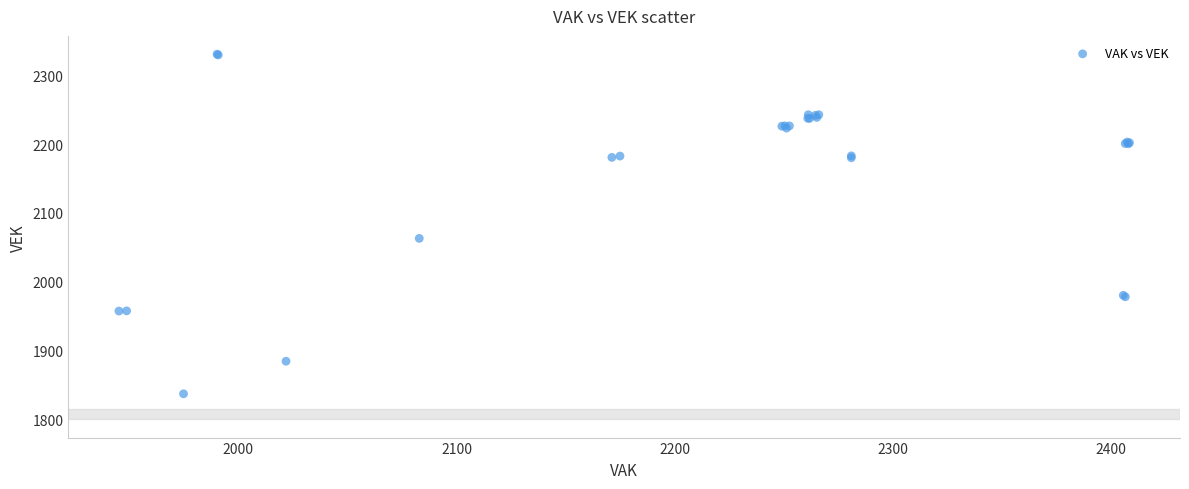

What Y value in the scatter plot is closest to 2083?

2063.0